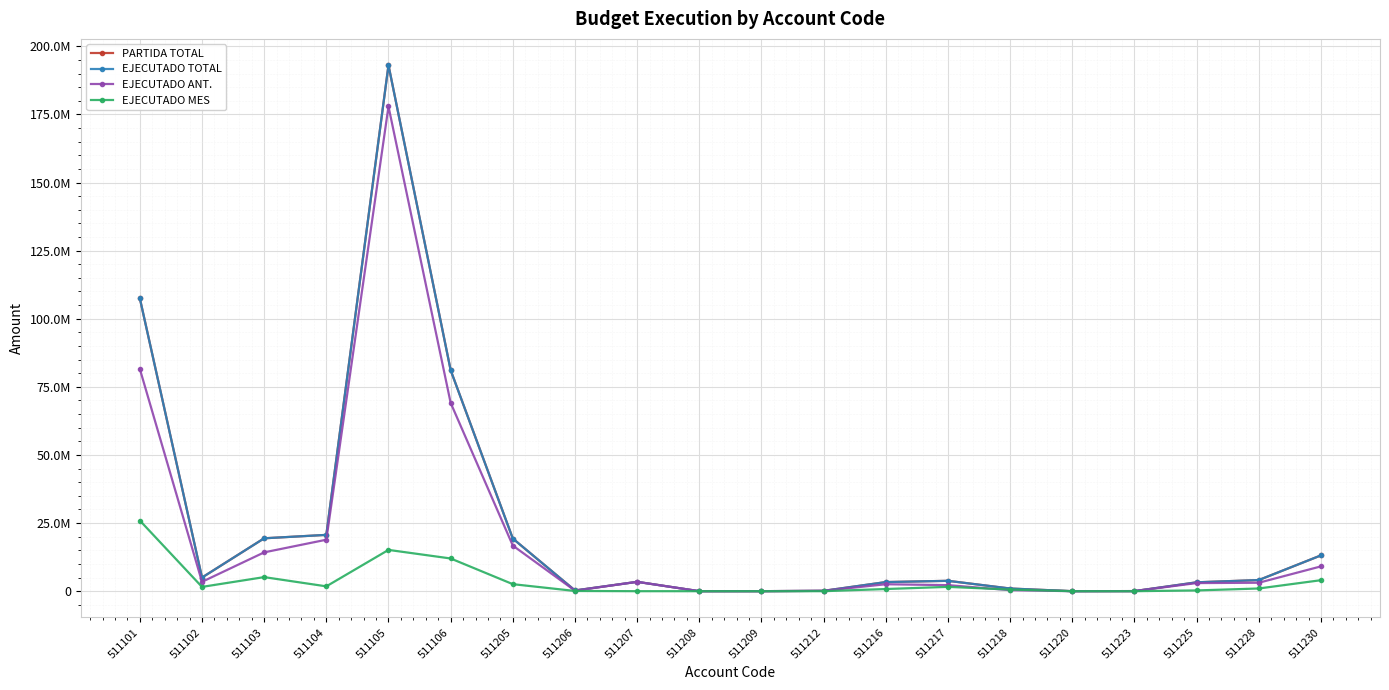

True or false: PARTIDA TOTAL and EJECUTADO TOTAL cross at least once.

False